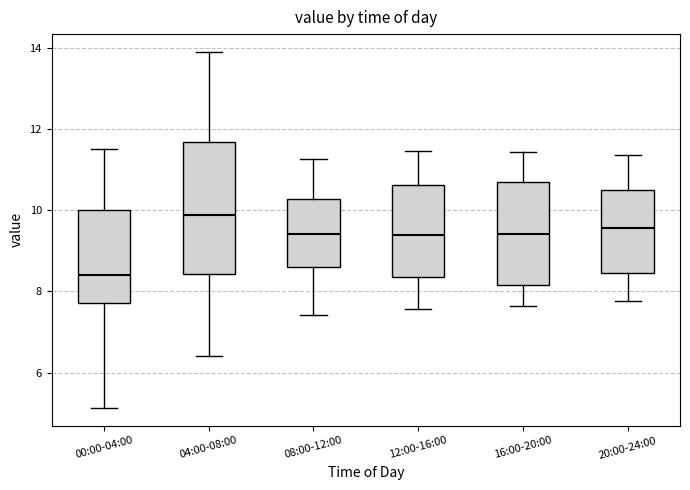

Where is the lower edge of the box for 08:00-12:00 on the y-axis? The values are not printed on the chart, so give them approximately, as read against the axis.

8.6